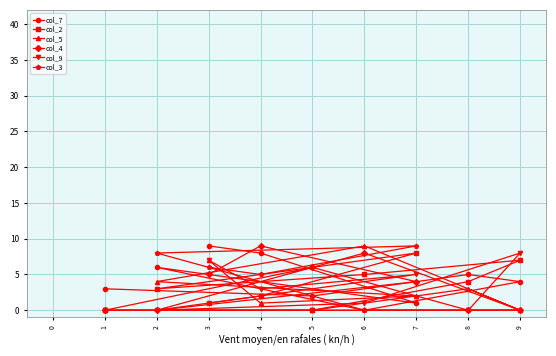

How many interior local peaks does the col_7 series have?

2